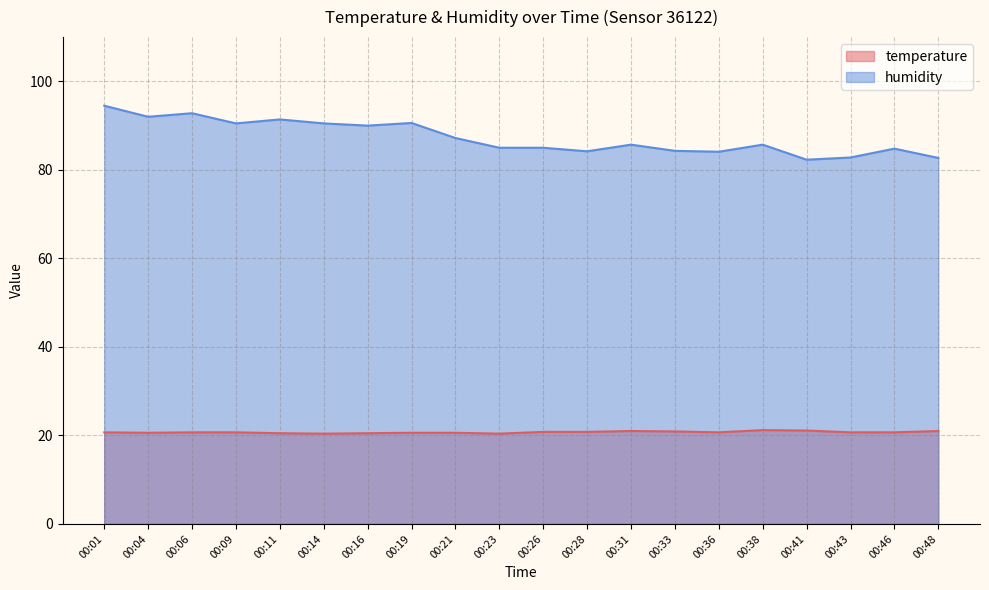

What is the total value across all series at 00:31?

106.7